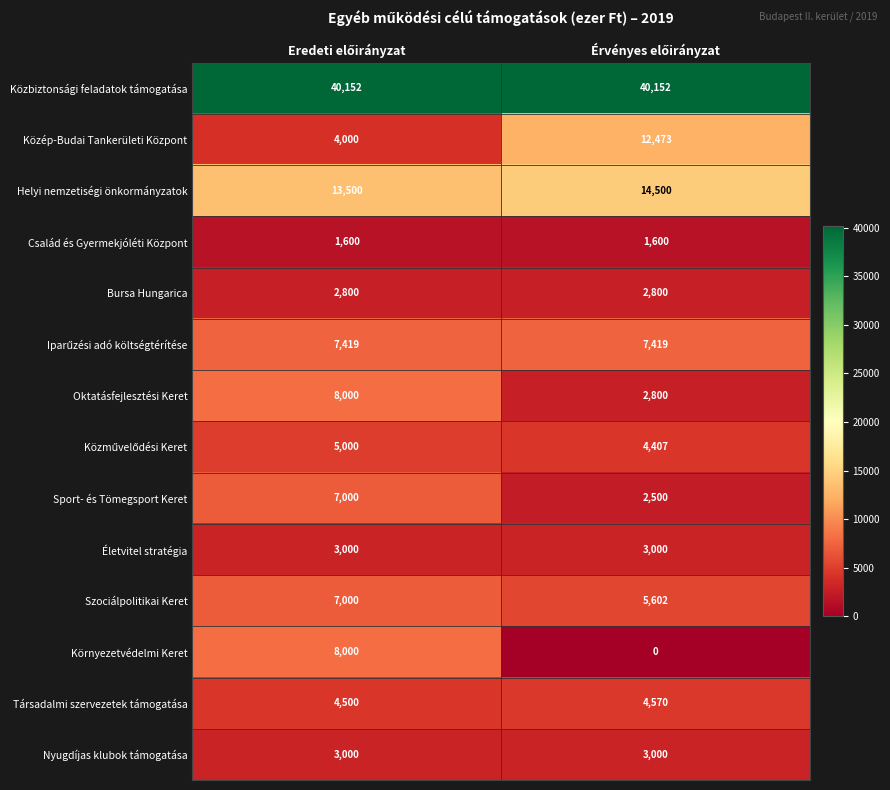

How many data points does each series have?

2